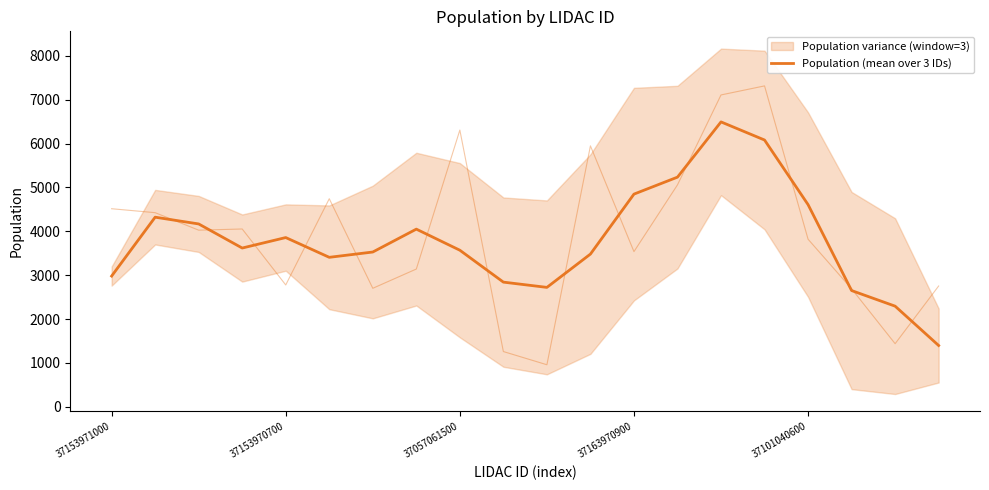

What is the difference between the values at 7 and 17?

1400.3